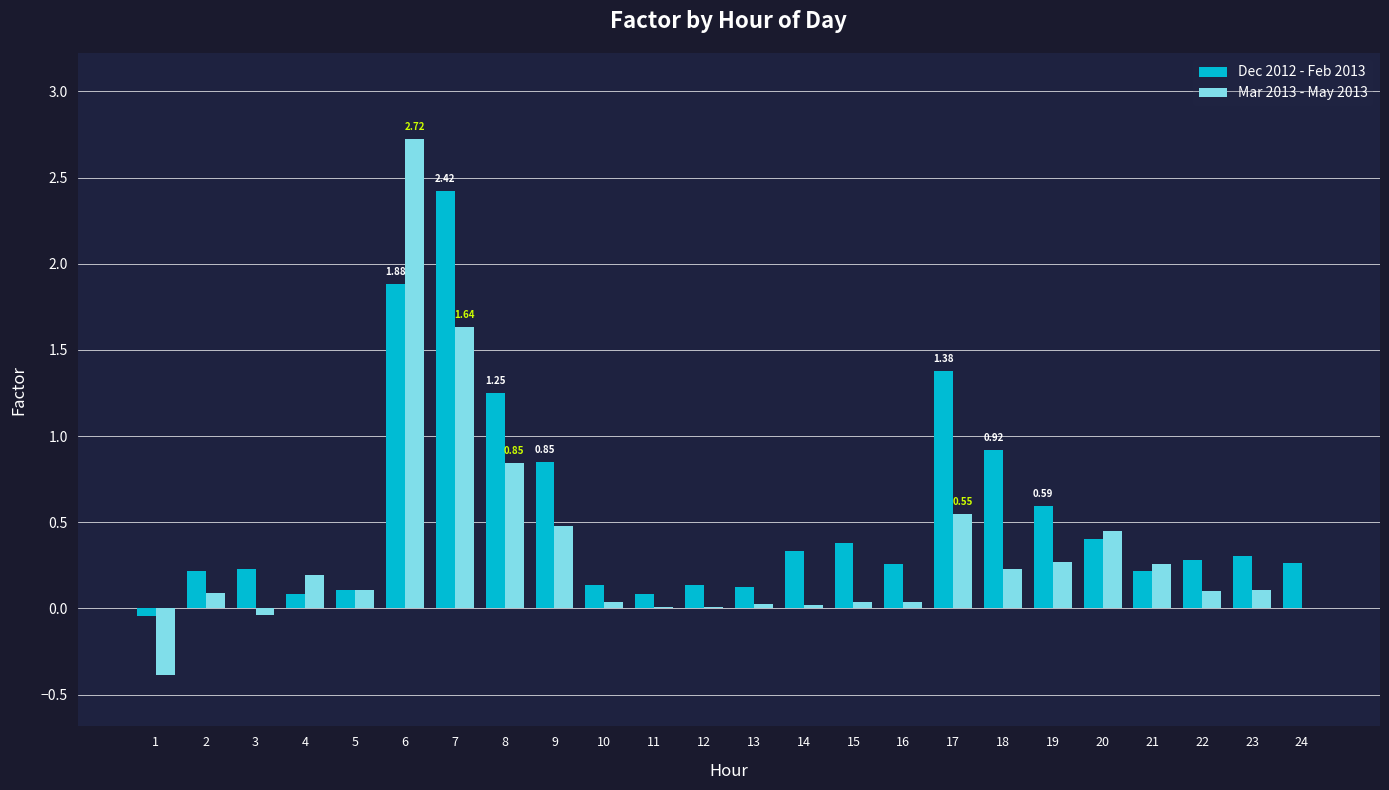

The value of Dec 2012 - Feb 2013 at 15 is 0.5. True or false?

False